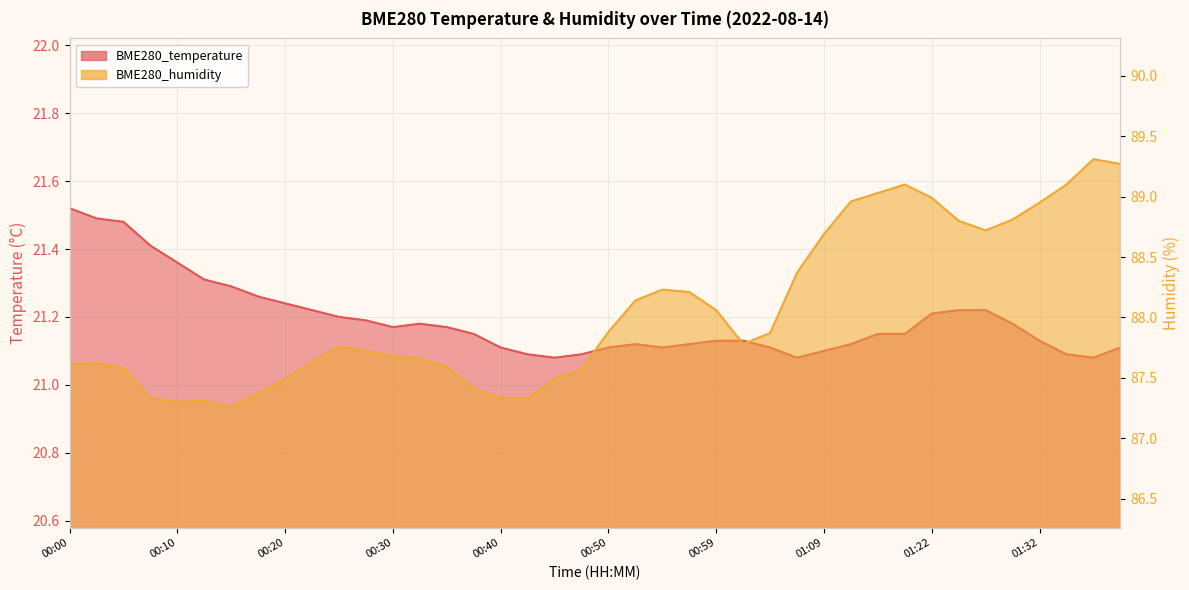

Count the number of data series in this chart.

2